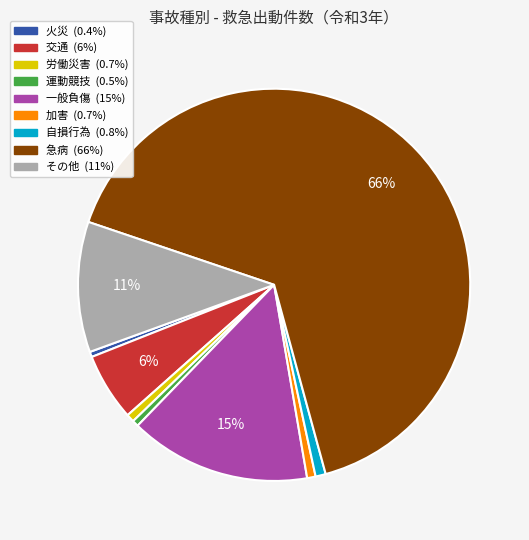

To the nearest percent, what is the combined percentage of 火災 and 自損行為?

1%